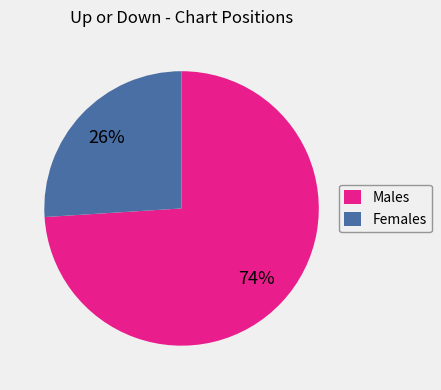

Rank the categories by value from lowest to highest.

Females, Males